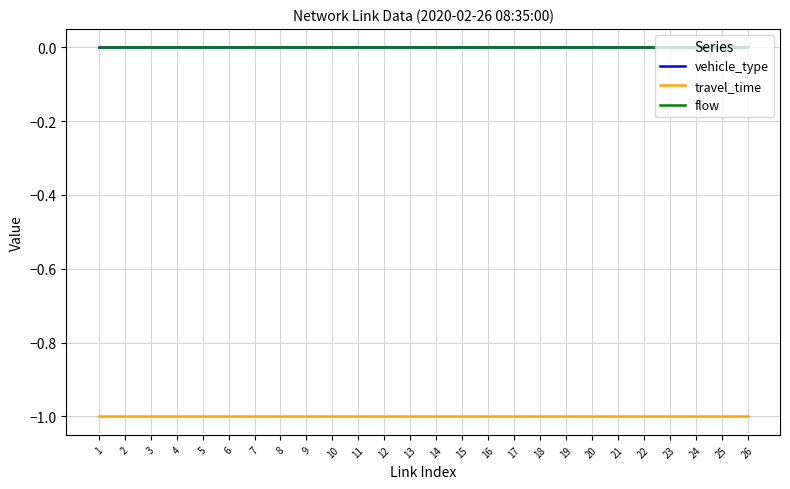

What is the spread (max minus min) of values at 18?

1